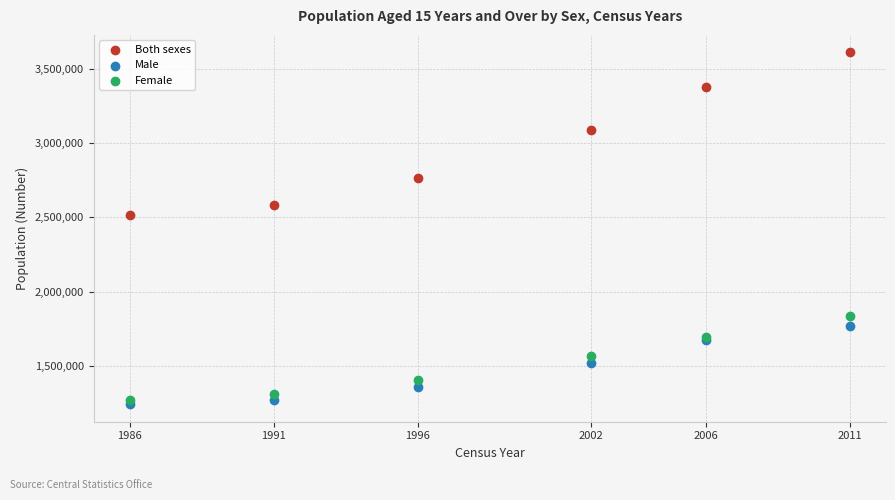

What are all the series names shown in the legend?

Both sexes, Male, Female